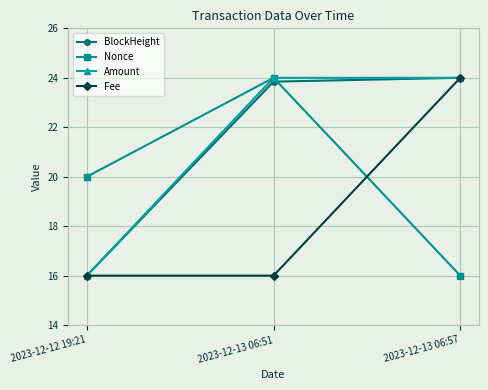

What is the label of the 2nd point from the right?

2023-12-13 06:51